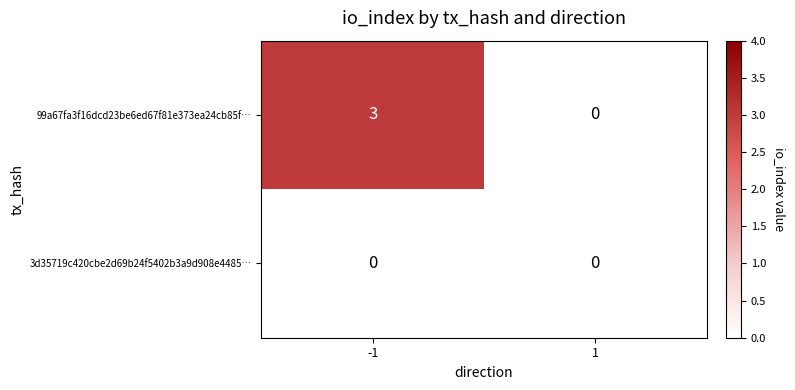

Which series has the widest spread of values?

99a67fa3f16dcd23be6ed67f81e373ea24cb85f…